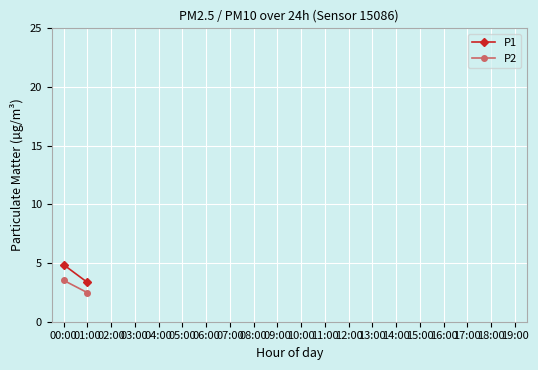

At which label is P2 closest to 3?

01:00